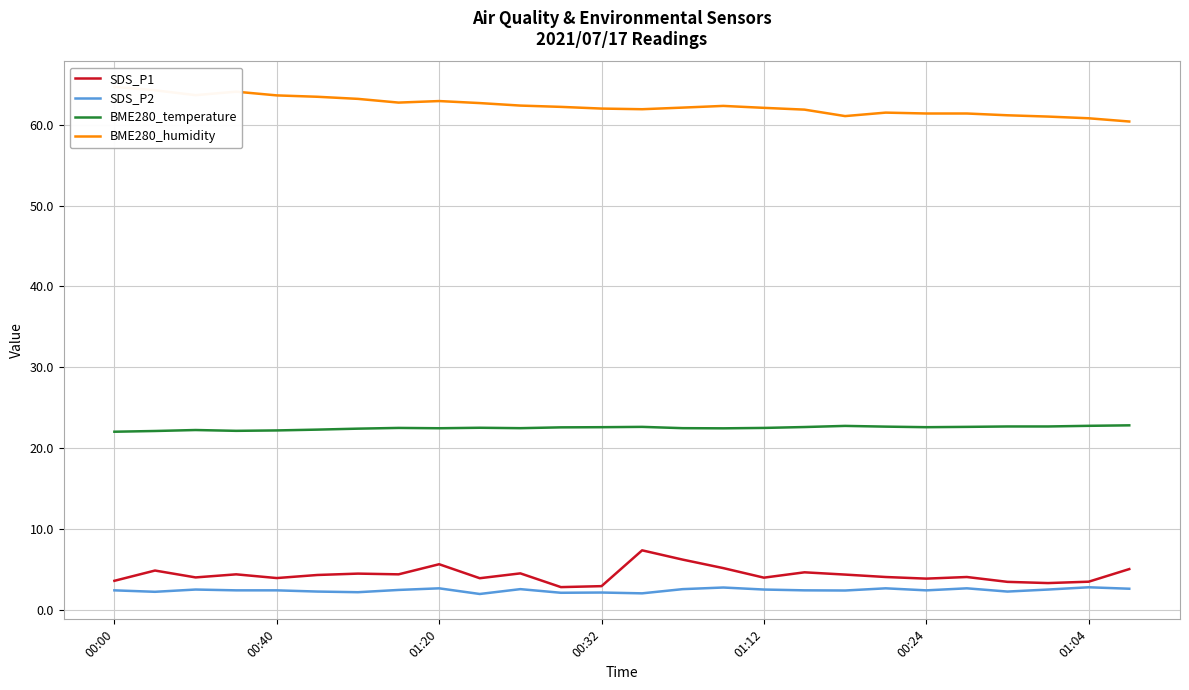

True or false: BME280_humidity and BME280_temperature cross at least once.

False